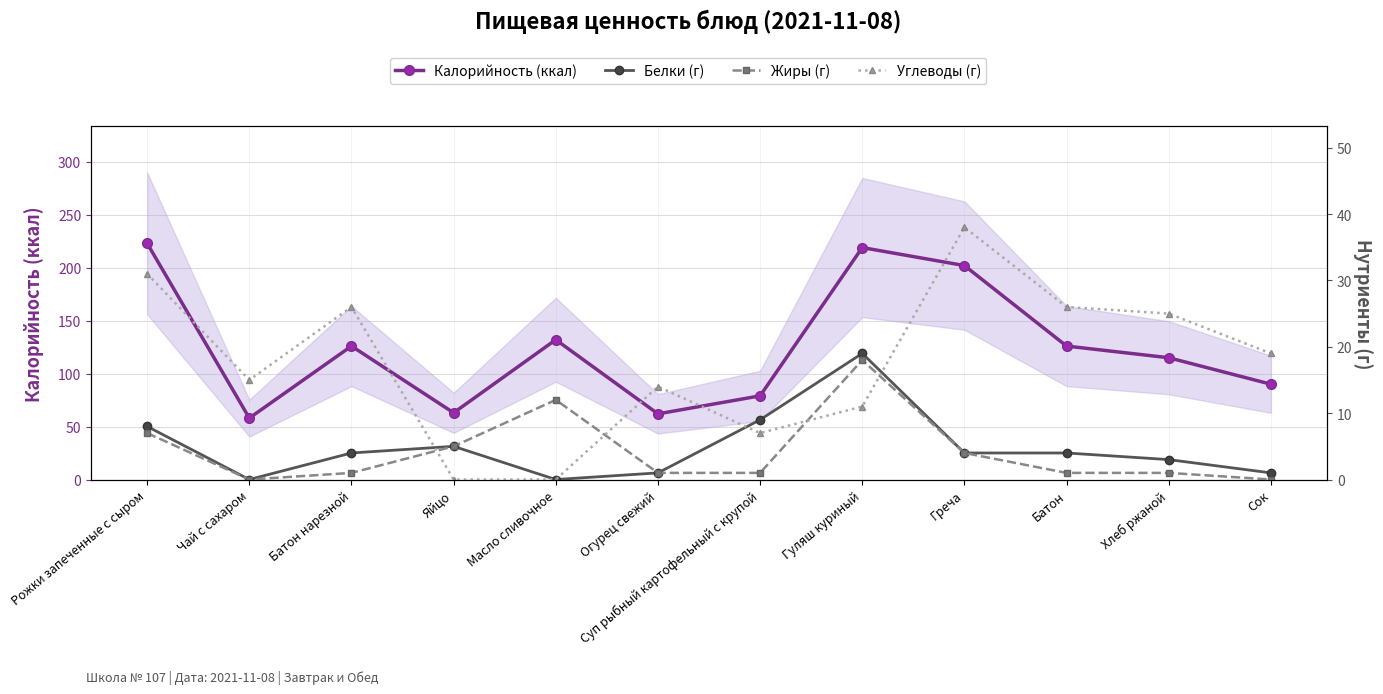

Reading right to left, transcribe all the data shown in this chart.

Калорийность (ккал): 90	115	126	202	219	79	62	132	63	126	58	223
Белки (г): 1	3	4	4	19	9	1	0	5	4	0	8
Жиры (г): 0	1	1	4	18	1	1	12	5	1	0	7
Углеводы (г): 19	25	26	38	11	7	14	0	0	26	15	31